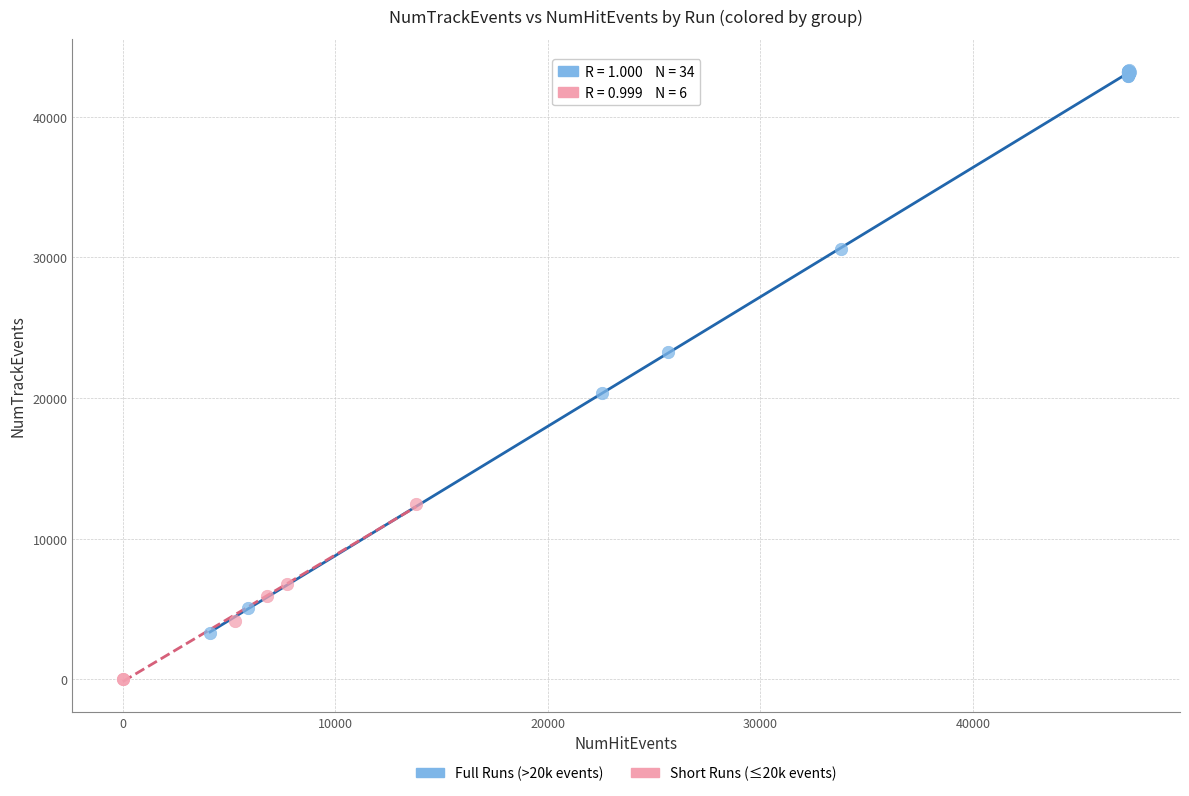

Which series contains the highest Y value?

Full Runs (>20k events)